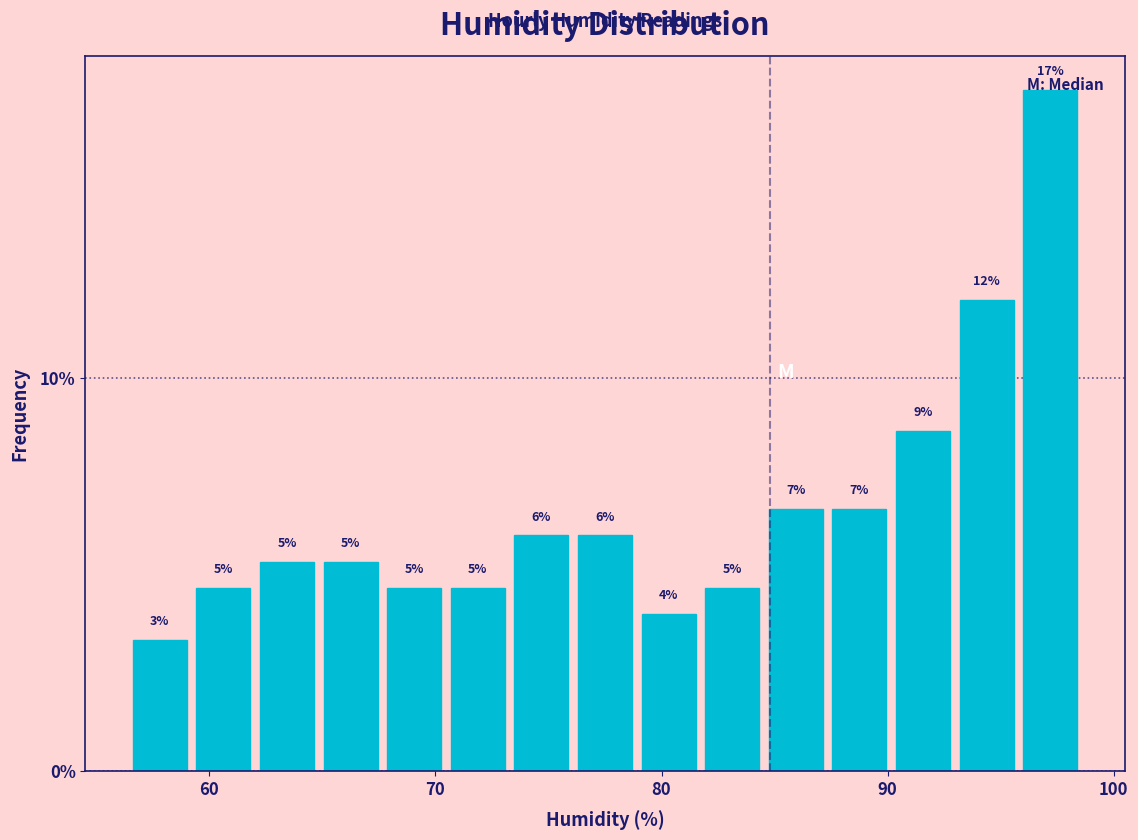

Around what value on the x-axis is the tallest bar? Give the approximate position of its centre, as read against the axis.

97